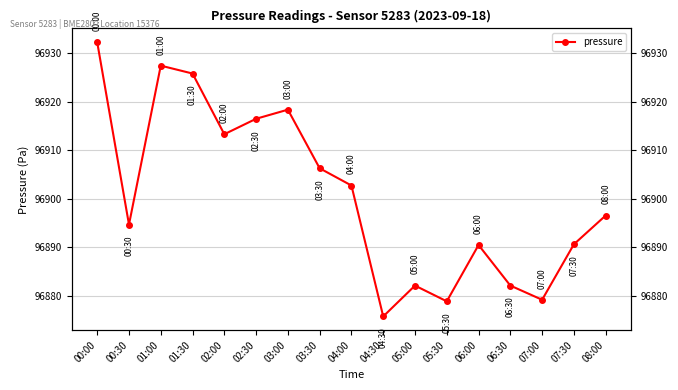

Rank the categories by value from highest to lowest.

00:00, 01:00, 01:30, 03:00, 02:30, 02:00, 03:30, 04:00, 08:00, 00:30, 07:30, 06:00, 05:00, 06:30, 07:00, 05:30, 04:30